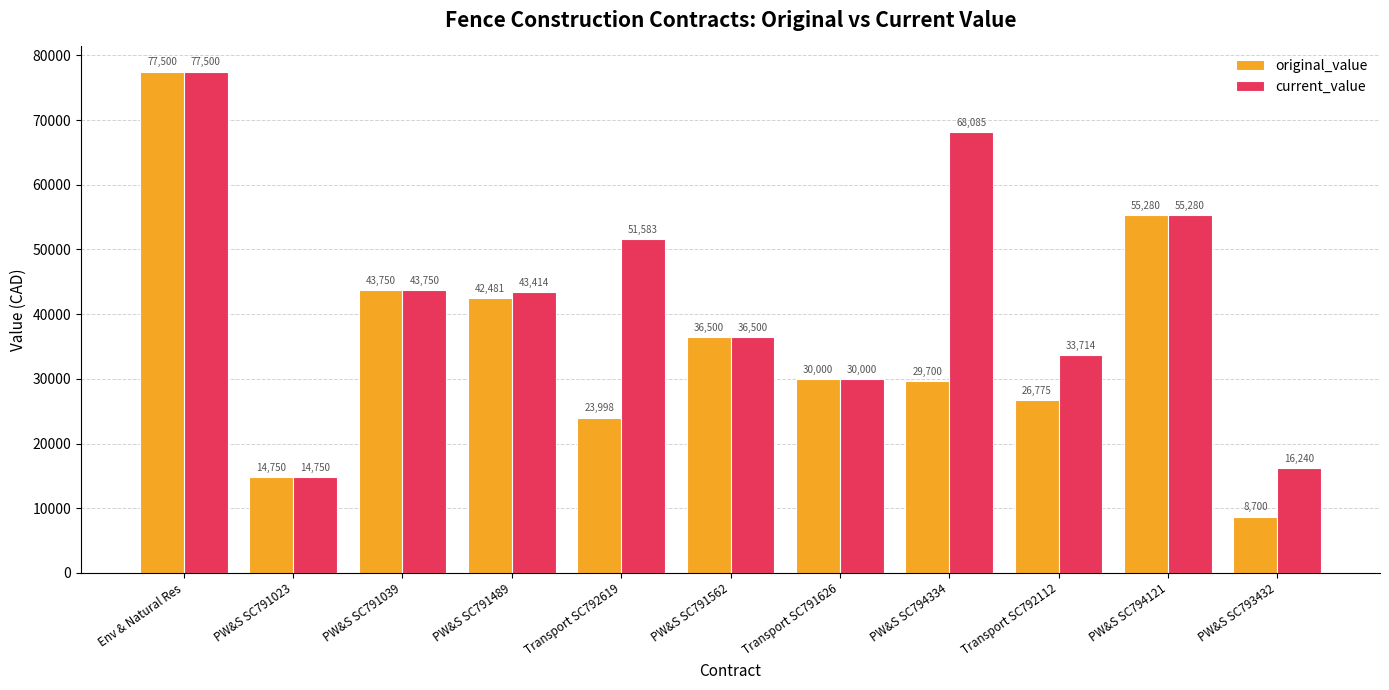

What is the average value of the current_value series?

42801.4